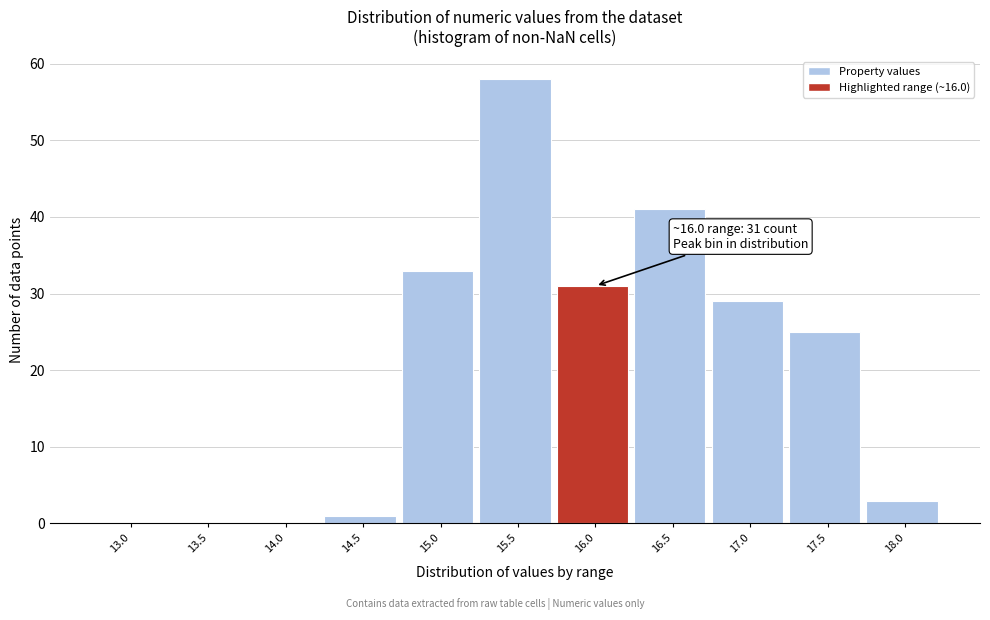

Reading left to right, transcribe all the data shown in this chart.

13.0=0	13.5=0	14.0=0	14.5=1	15.0=33	15.5=58	16.0=31	16.5=41	17.0=29	17.5=25	18.0=3